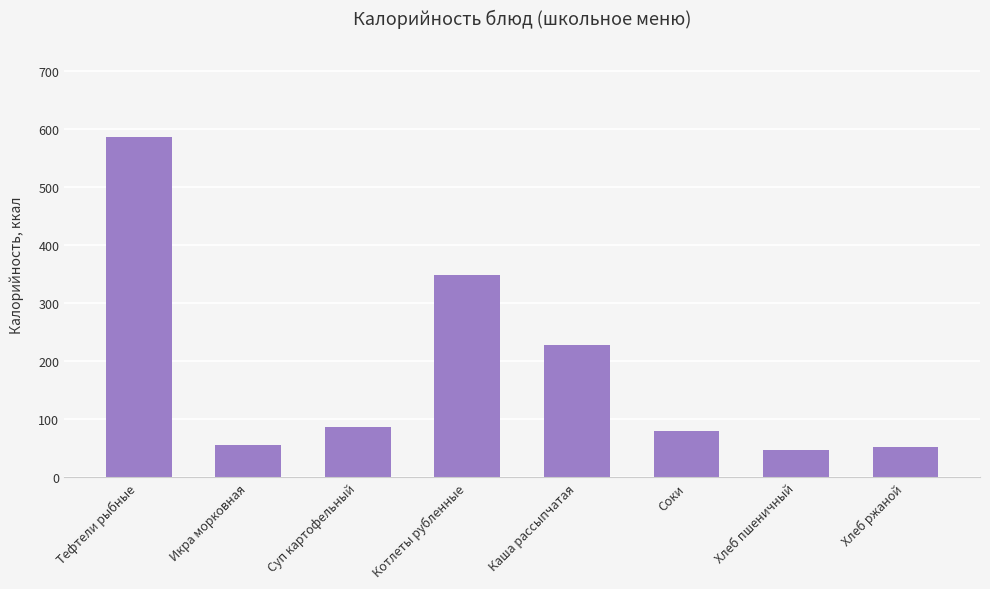

What value does the data have at Соки?

80.0